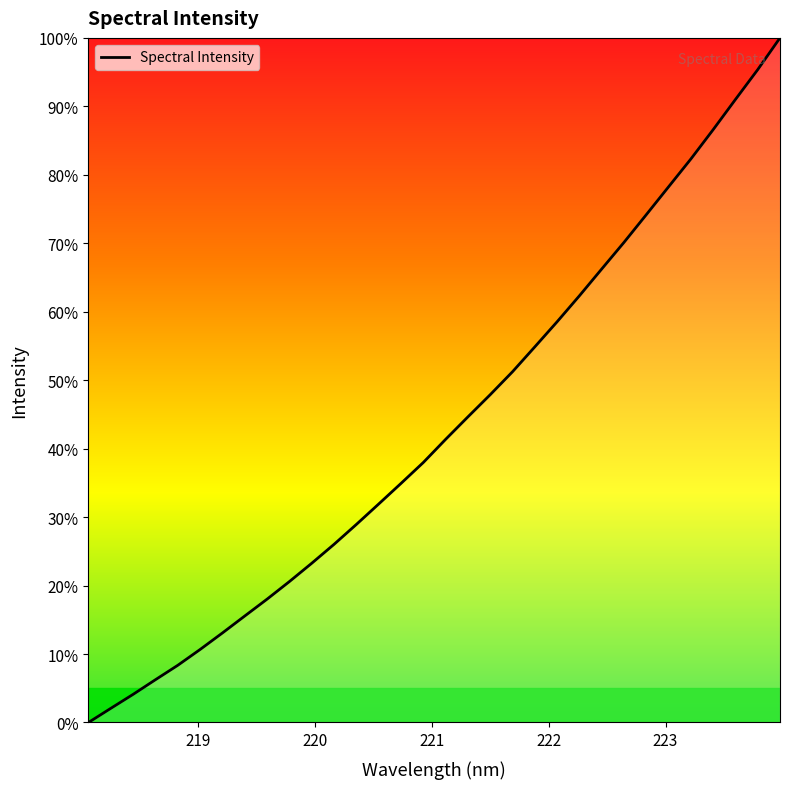

What is the maximum value shown in the chart?

100.0